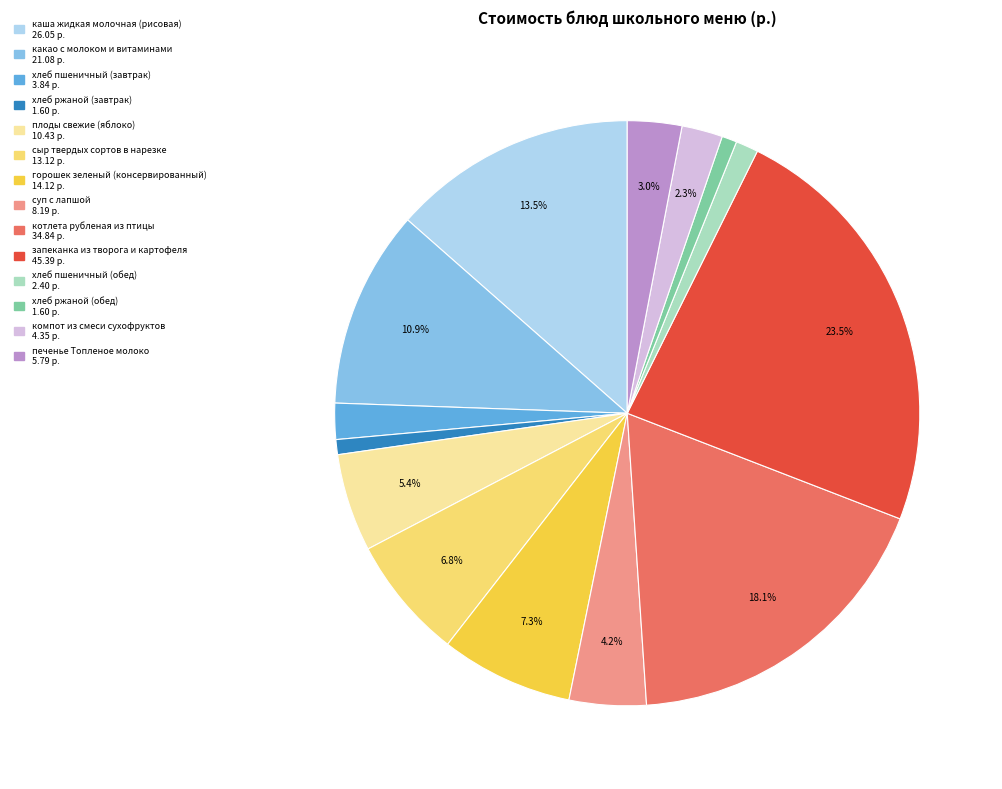

Which category has the biggest portion of the pie?

запеканка из творога и картофеля